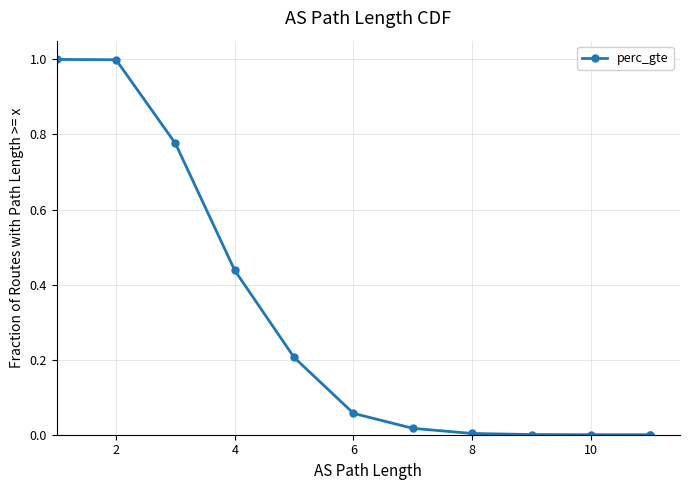

Is it true that the value at 10 is 0.0?

False